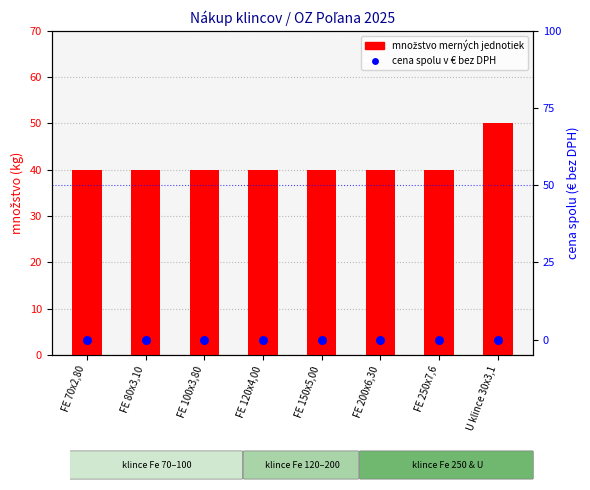

At which category is the sum across all series the highest?

U klince 30x3,1